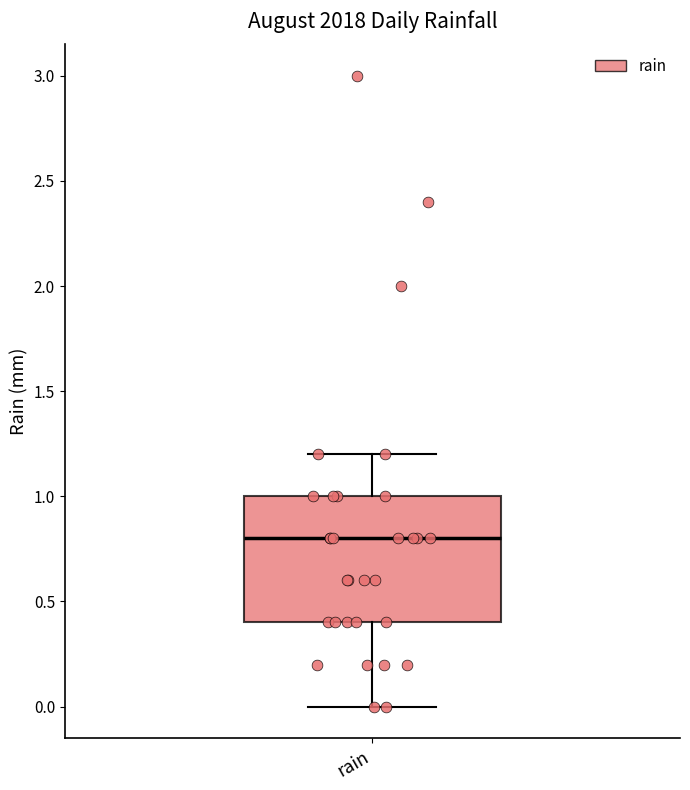

Transcribe this box plot: give where the median line is, the range the box spans, and where the two whiskers end, as read against the y-axis. The values are not printed on the chart, so give them approximately, as read against the axis.

median 0.8, box 0.4 to 1.0, whiskers 0.0 to 1.2